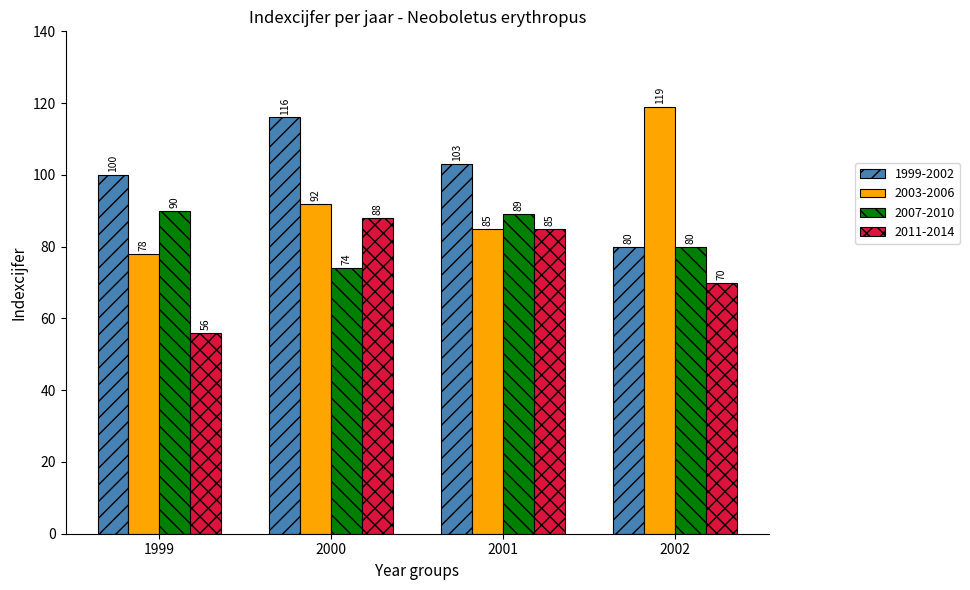

Read the 2011-2014 value at 2002, to the nearest 5.

70